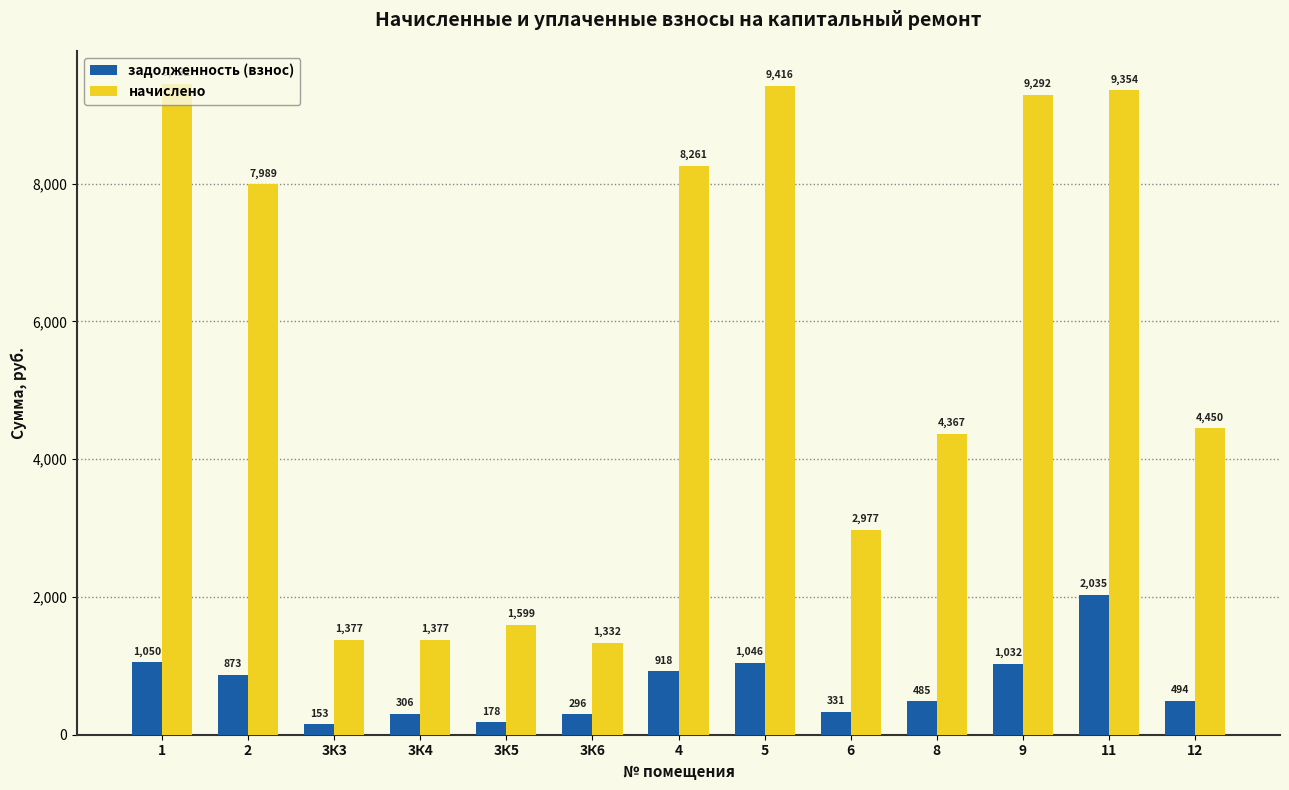

How many data points in начислено are less than 4449?

6